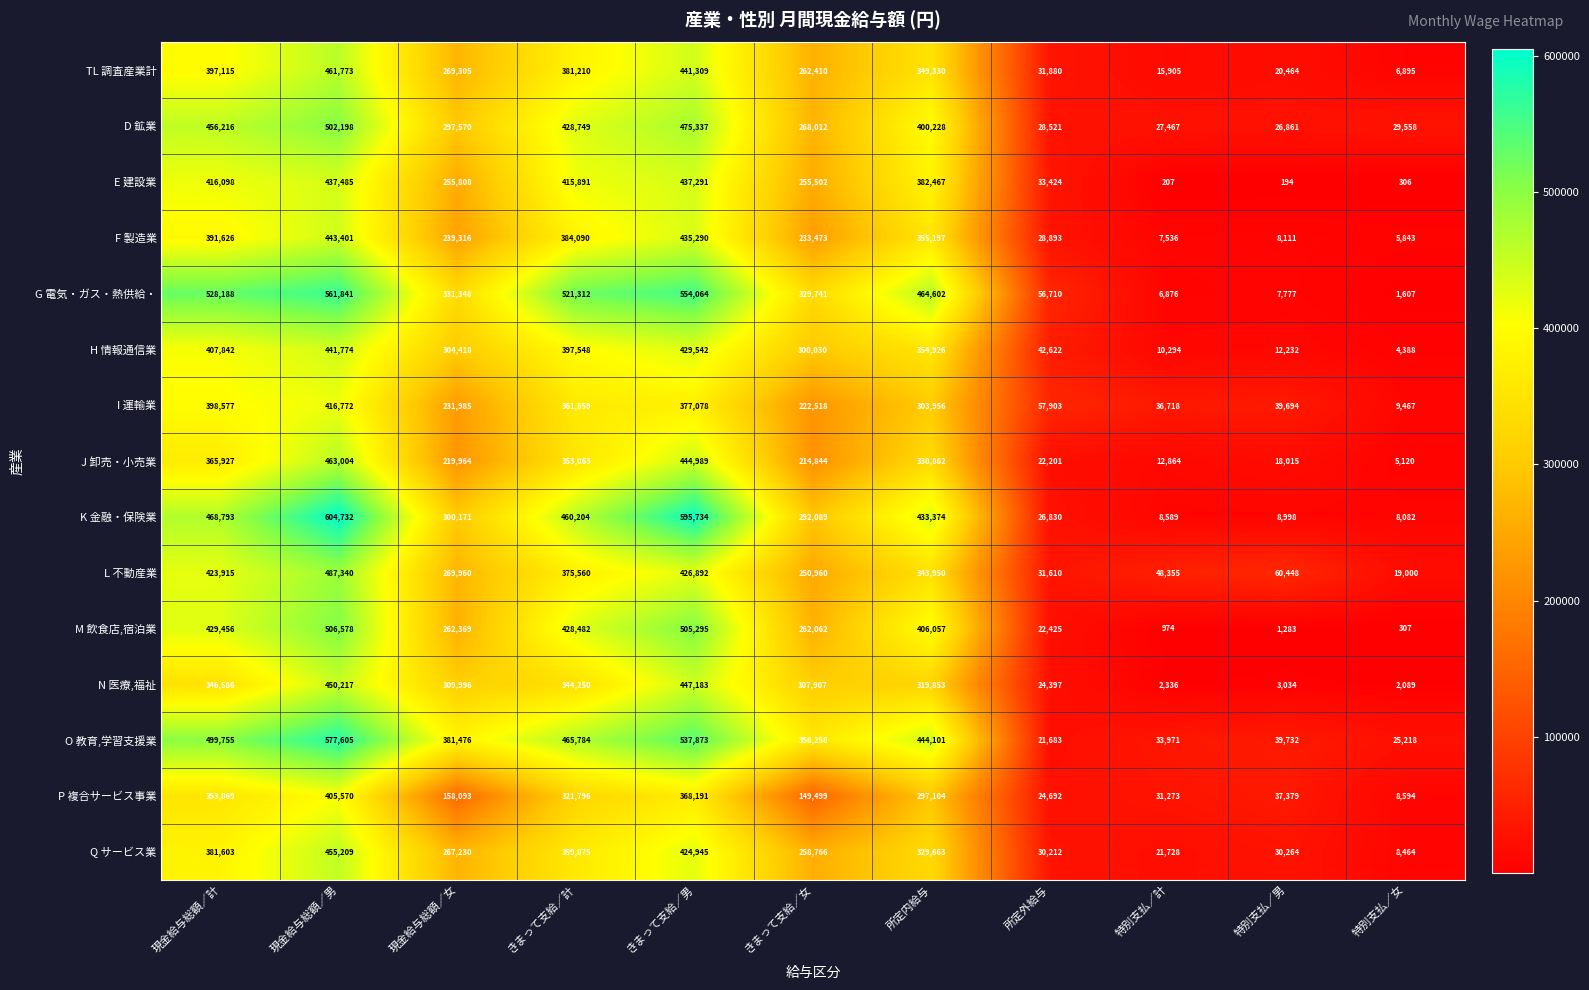

At how many categories does at least one series exceed 328195?

7